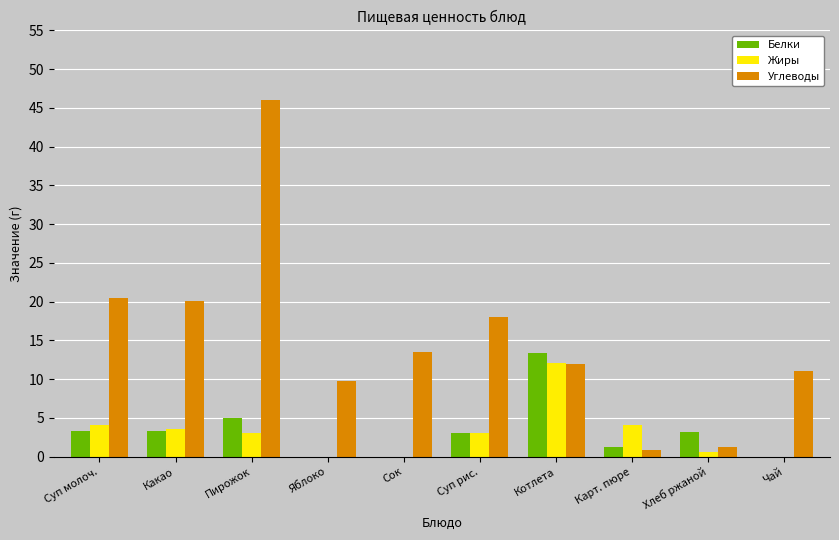

Which series has the widest spread of values?

Углеводы